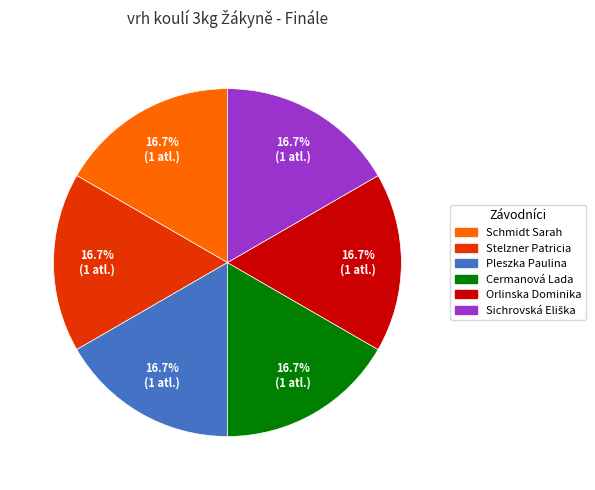

The Stelzner Patricia slice represents 5% of the pie. True or false?

False